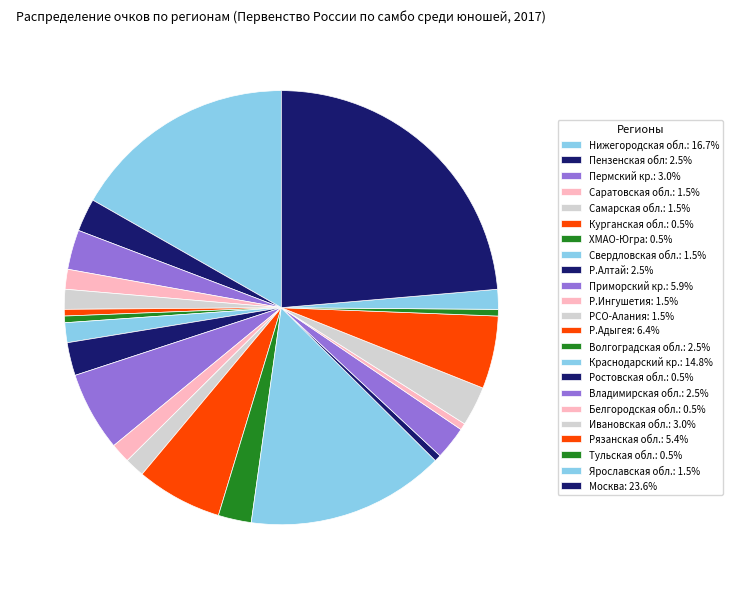

To the nearest percent, what portion does Р.Алтай represent?

2%